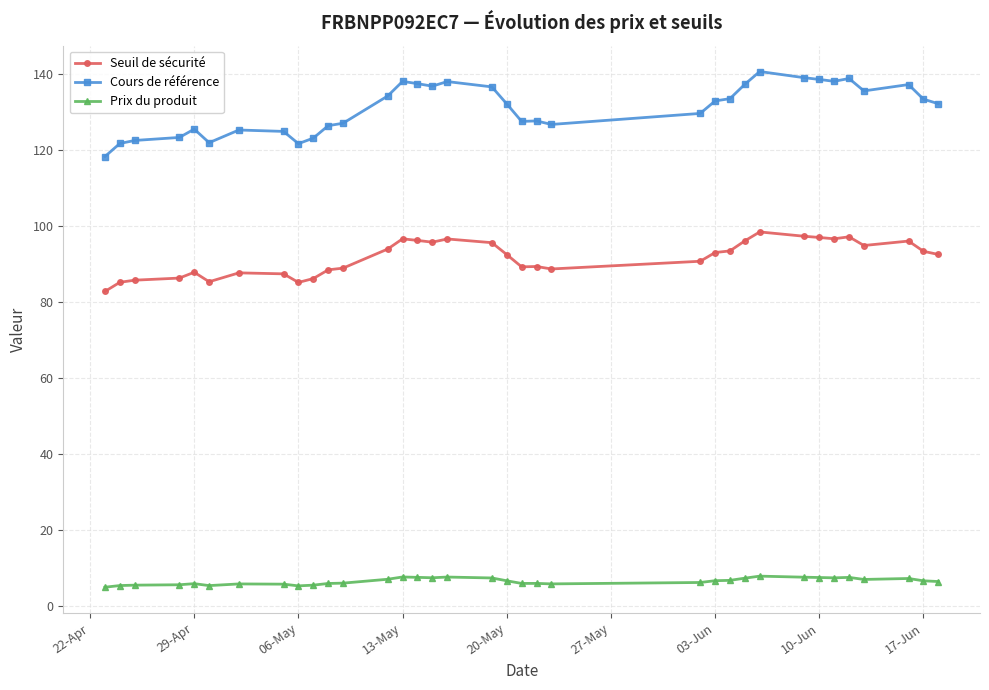

At how many categories does at least one series exceed 51?

35